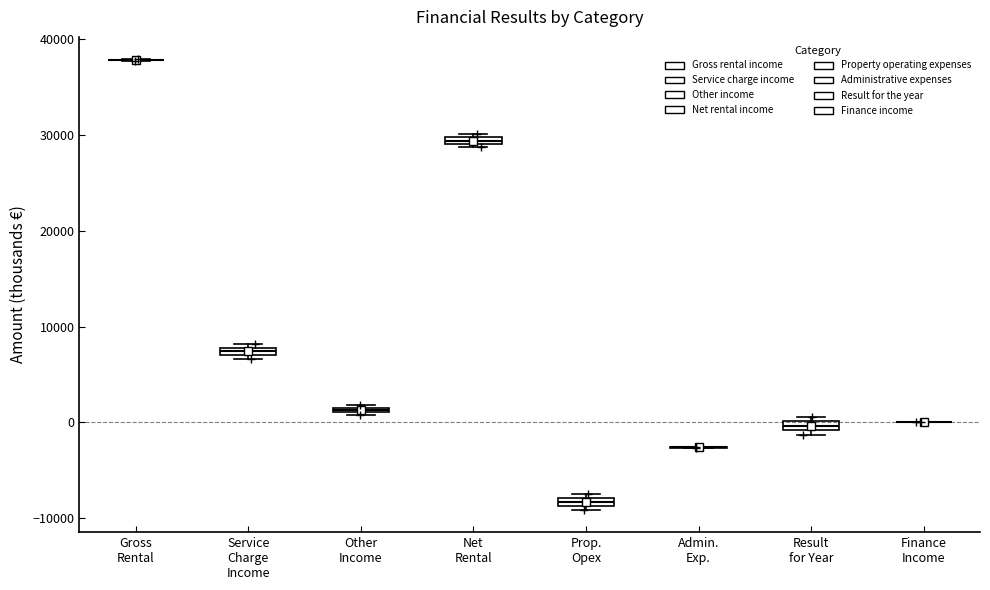

Where is the upper edge of the box for Service Charge Income on the y-axis? The values are not printed on the chart, so give them approximately, as read against the axis.

8000